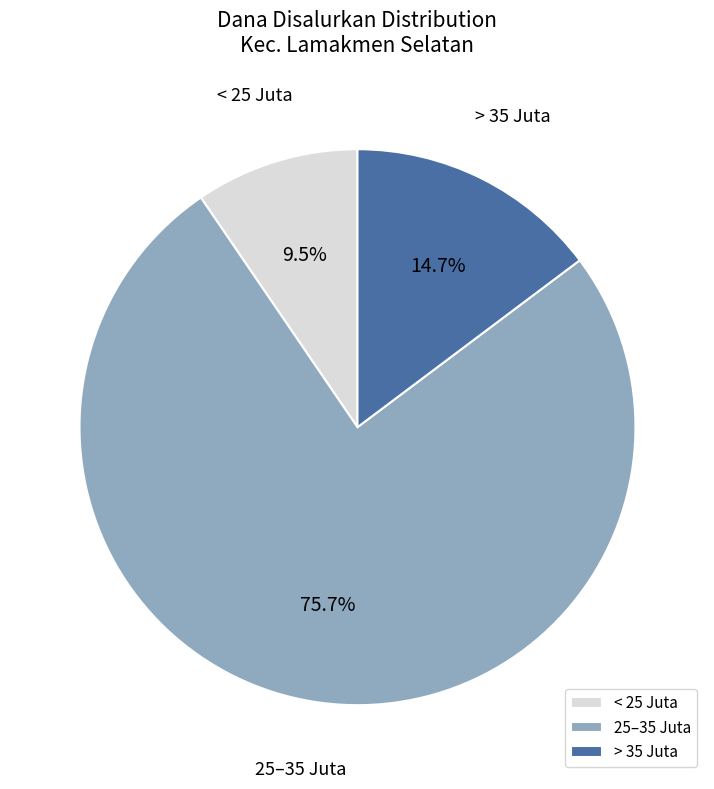

How many slices are in this pie chart?

3